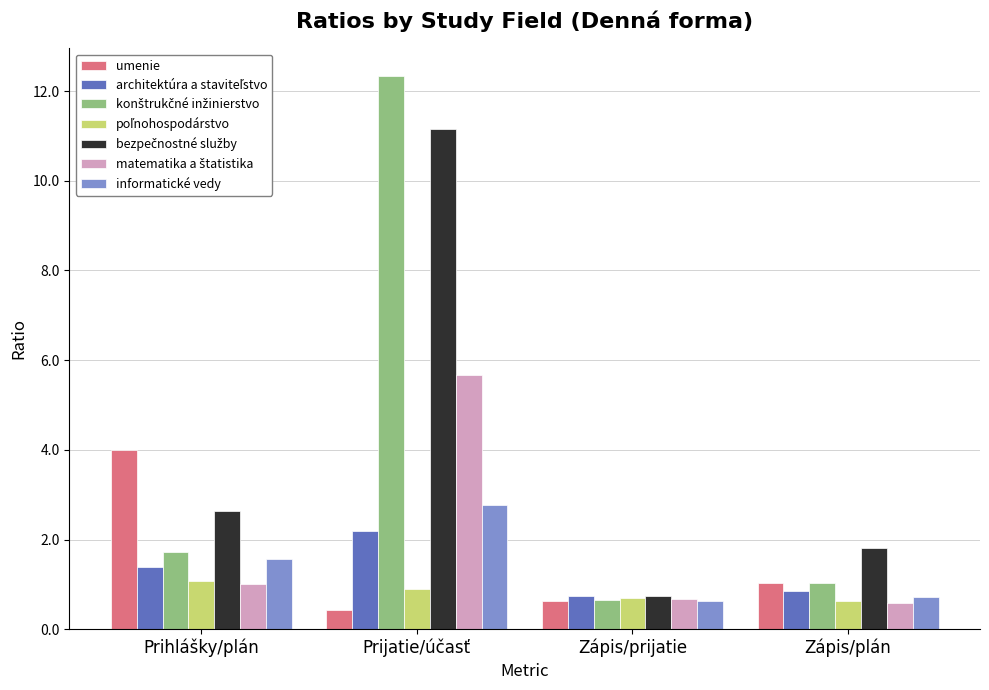

What is the sum of all informatické vedy values?

5.7